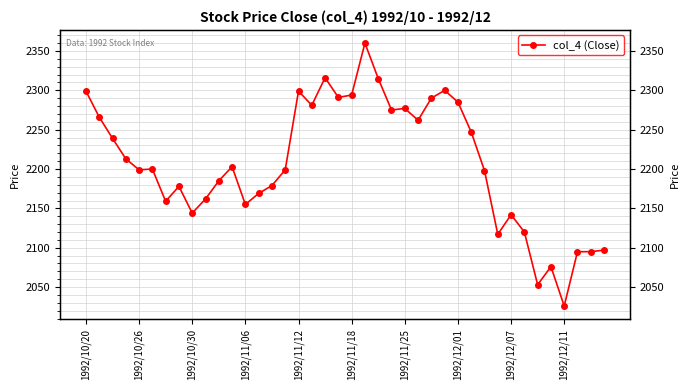

Count the number of values greater than 2200.

19